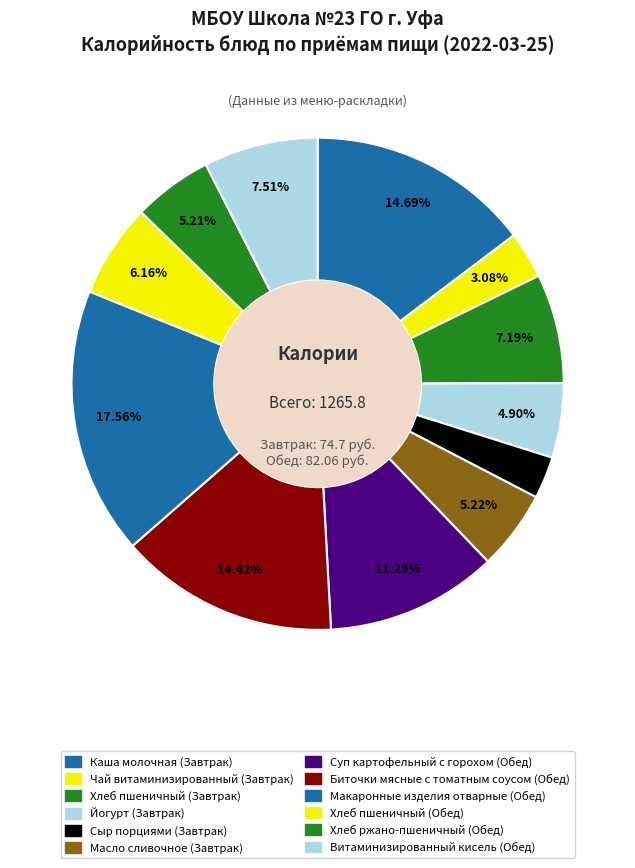

To the nearest percent, what portion does Макаронные изделия отварные (Обед) represent?

18%